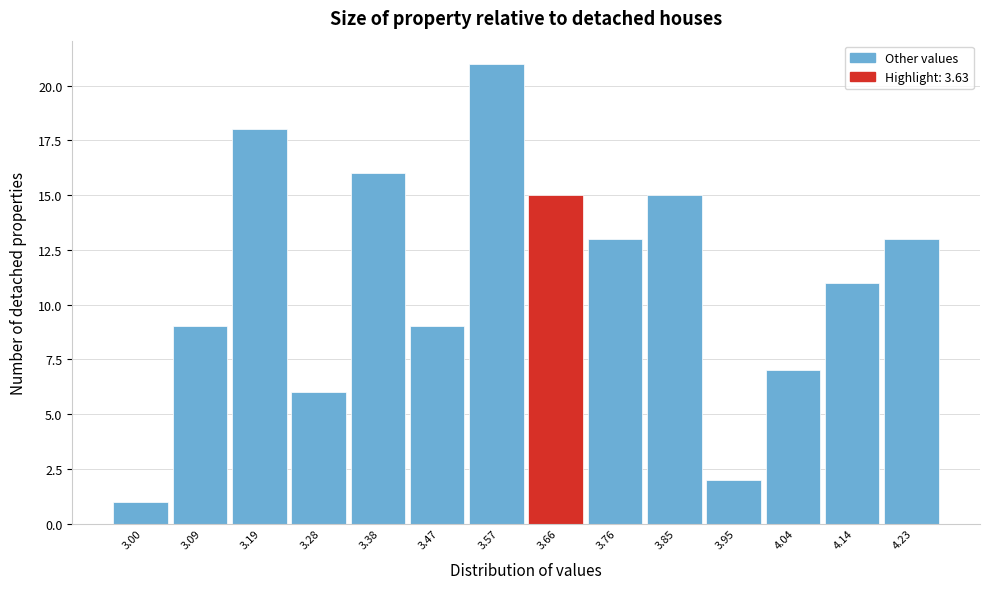

What is the height of the bar covering 3.140 to 3.235 on the x-axis? Neither the bar edges nor the heights are printed on the chart, so give them approximately, as read against the axes.

18